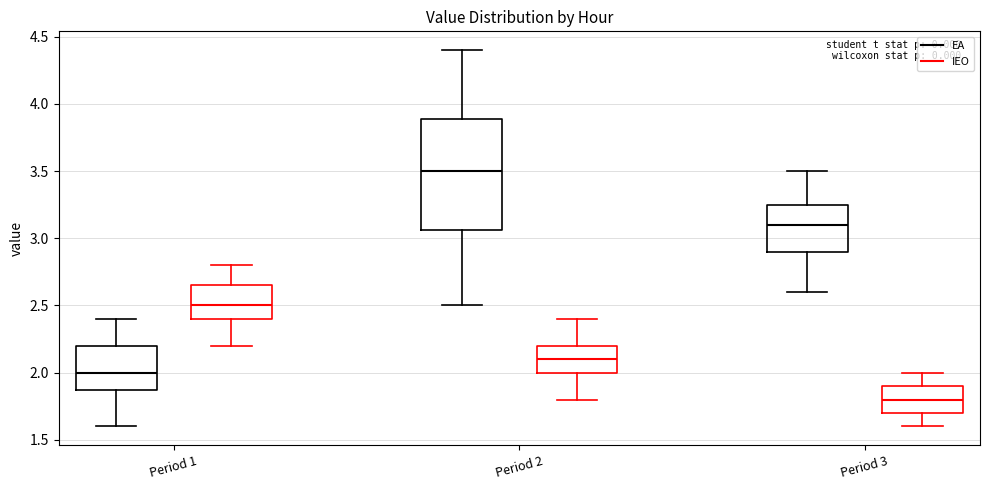

Reading left to right, transcribe this box plot: for each box, give where its median line is, the range the box spans, and where its two whiskers end, as read against the y-axis. The values are not printed on the chart, so give them approximately, as read against the axis.

Period 1 (EA): median 2.00, box 1.85 to 2.20, whiskers 1.60 to 2.40
Period 1 (IEO): median 2.50, box 2.40 to 2.65, whiskers 2.20 to 2.80
Period 2 (EA): median 3.50, box 3.05 to 3.90, whiskers 2.50 to 4.40
Period 2 (IEO): median 2.10, box 2.00 to 2.20, whiskers 1.80 to 2.40
Period 3 (EA): median 3.10, box 2.90 to 3.25, whiskers 2.60 to 3.50
Period 3 (IEO): median 1.80, box 1.70 to 1.90, whiskers 1.60 to 2.00